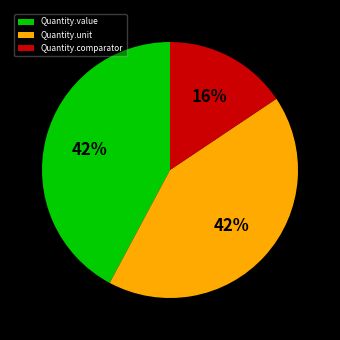

To the nearest percent, what is the combined percentage of Quantity.unit and Quantity.comparator?

58%